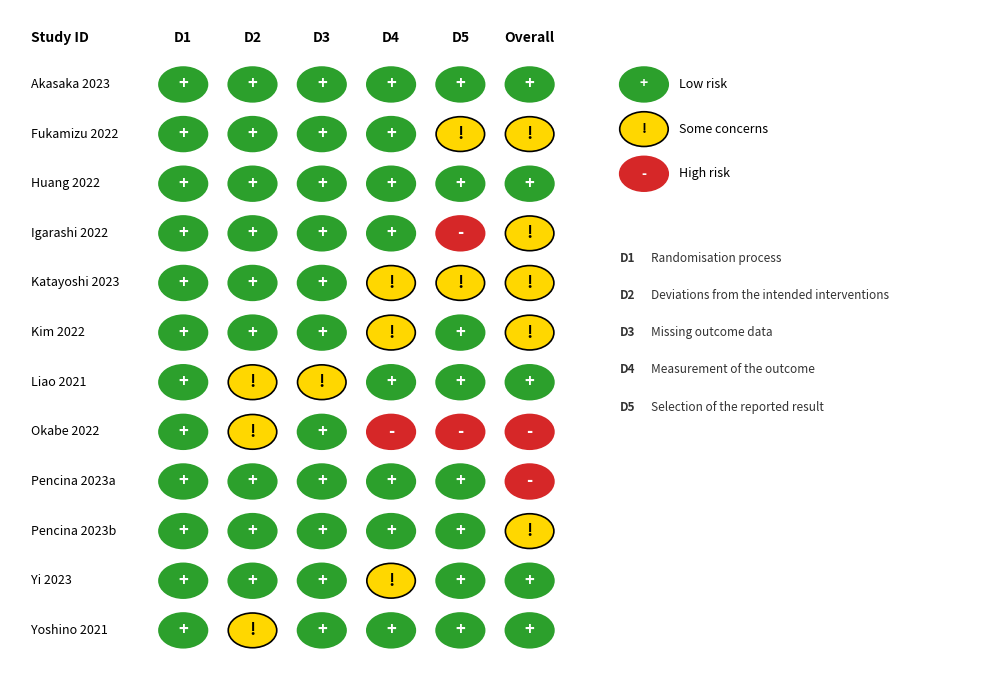

Read the Liao 2021 value at 0.

1